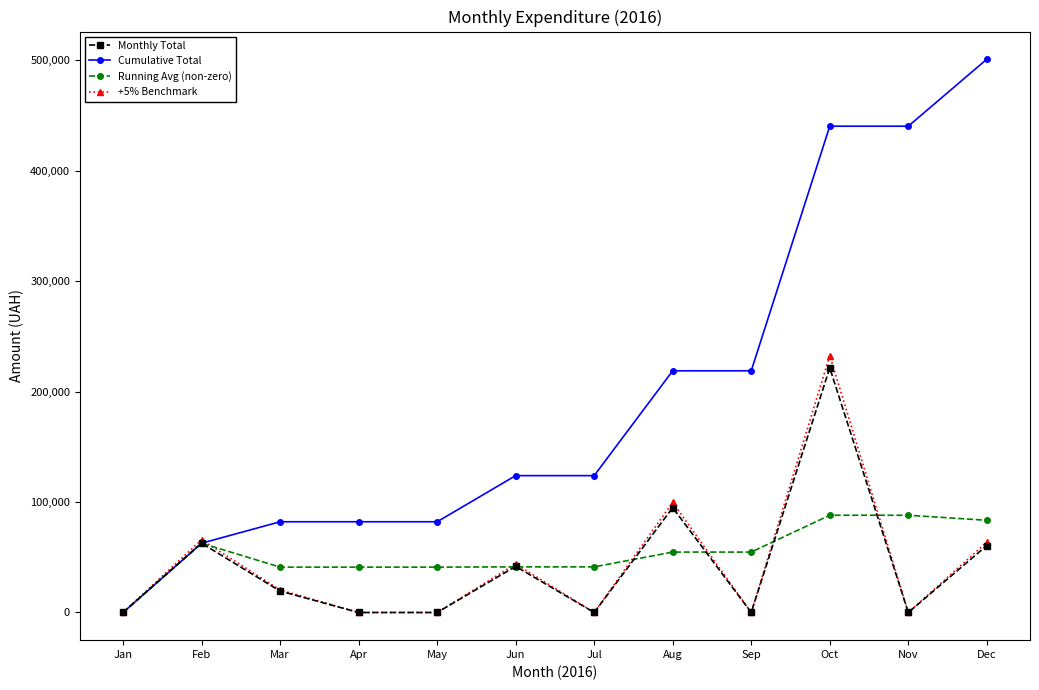

Read the Running Avg (non-zero) value at Nov.

88020.8